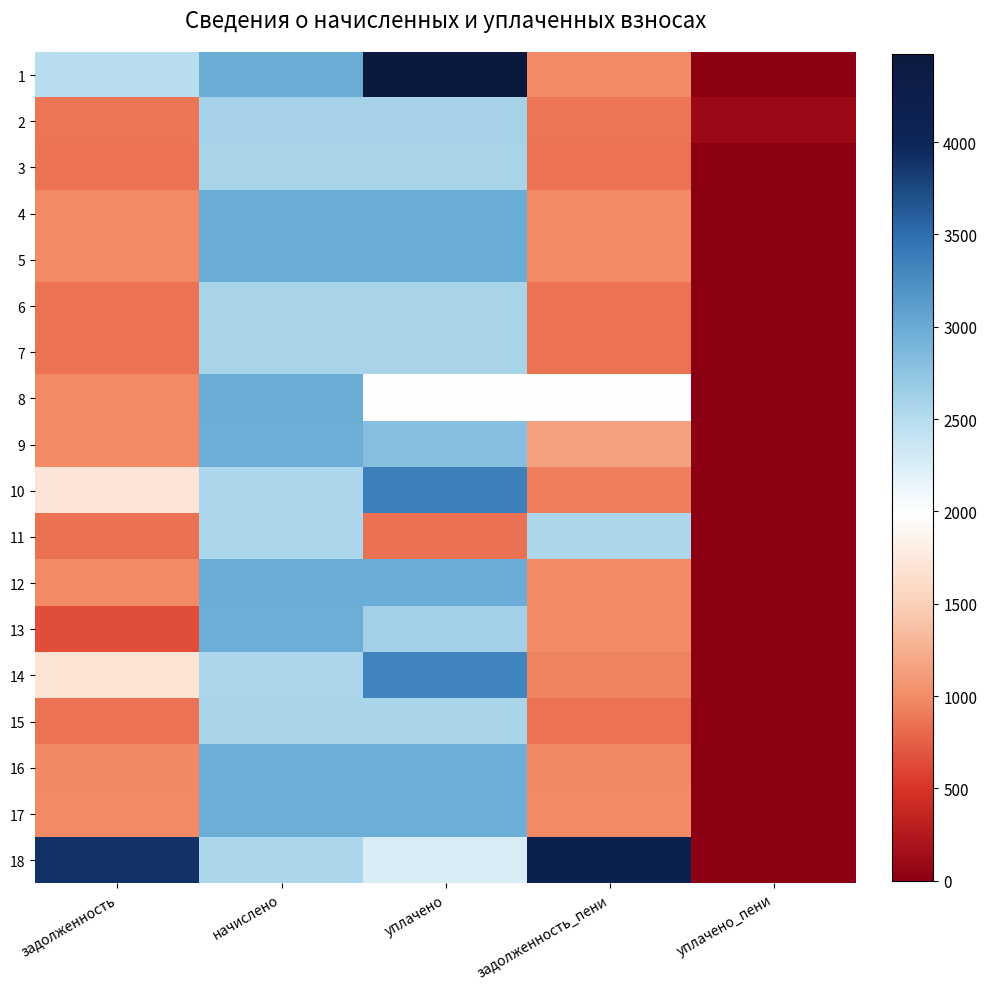

What is the spread (max minus min) of values at начислено?

432.2